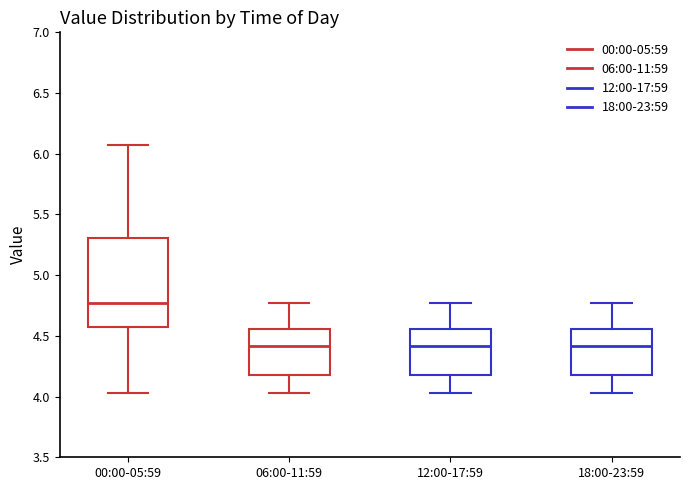

Reading left to right, transcribe this box plot: for each box, give where its median line is, the range the box spans, and where its two whiskers end, as read against the y-axis. The values are not printed on the chart, so give them approximately, as read against the axis.

00:00-05:59: median 4.75, box 4.55 to 5.30, whiskers 4.05 to 6.05
06:00-11:59: median 4.40, box 4.20 to 4.55, whiskers 4.05 to 4.75
12:00-17:59: median 4.40, box 4.20 to 4.55, whiskers 4.05 to 4.75
18:00-23:59: median 4.40, box 4.20 to 4.55, whiskers 4.05 to 4.75